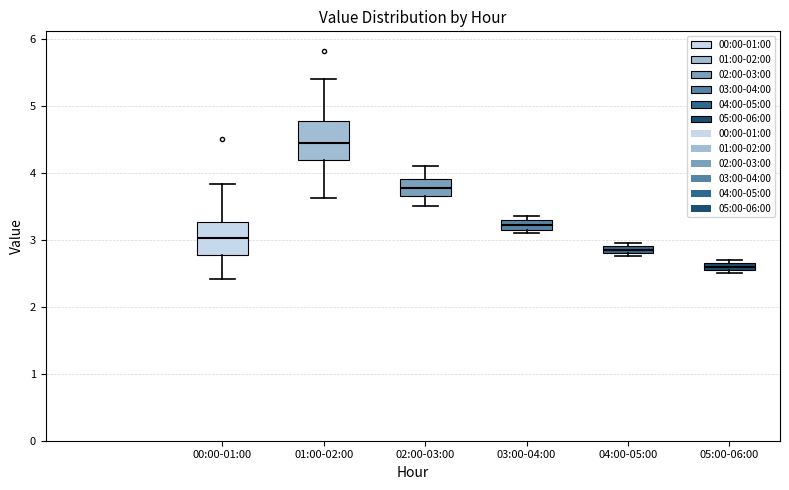

Which box's median line is the highest?

01:00-02:00